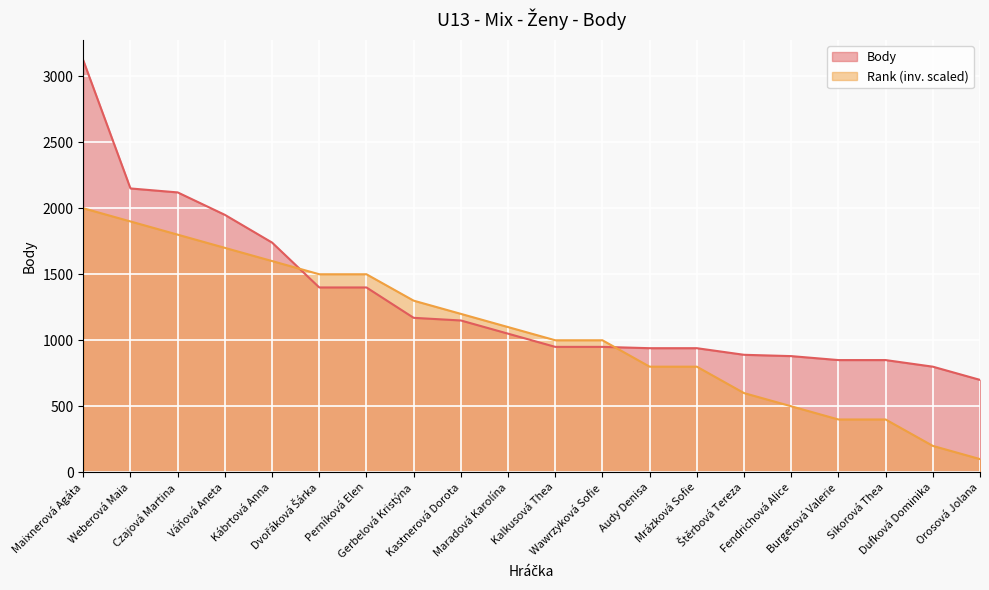

Which series has the widest spread of values?

Body